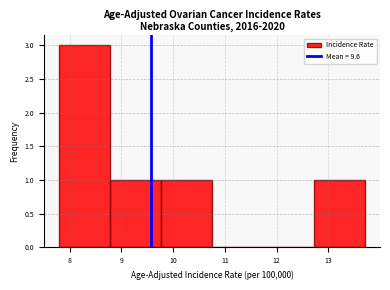

Reading left to right, transcribe this chart: for each bar, give the range it covers on the x-axis and its height. Neither the bar edges nor the heights are printed on the chart, so give them approximately, as read against the axes.

7.8 to 8.8: 3
8.8 to 9.8: 1
9.8 to 10.8: 1
10.8 to 11.7: 0
11.7 to 12.7: 0
12.7 to 13.7: 1